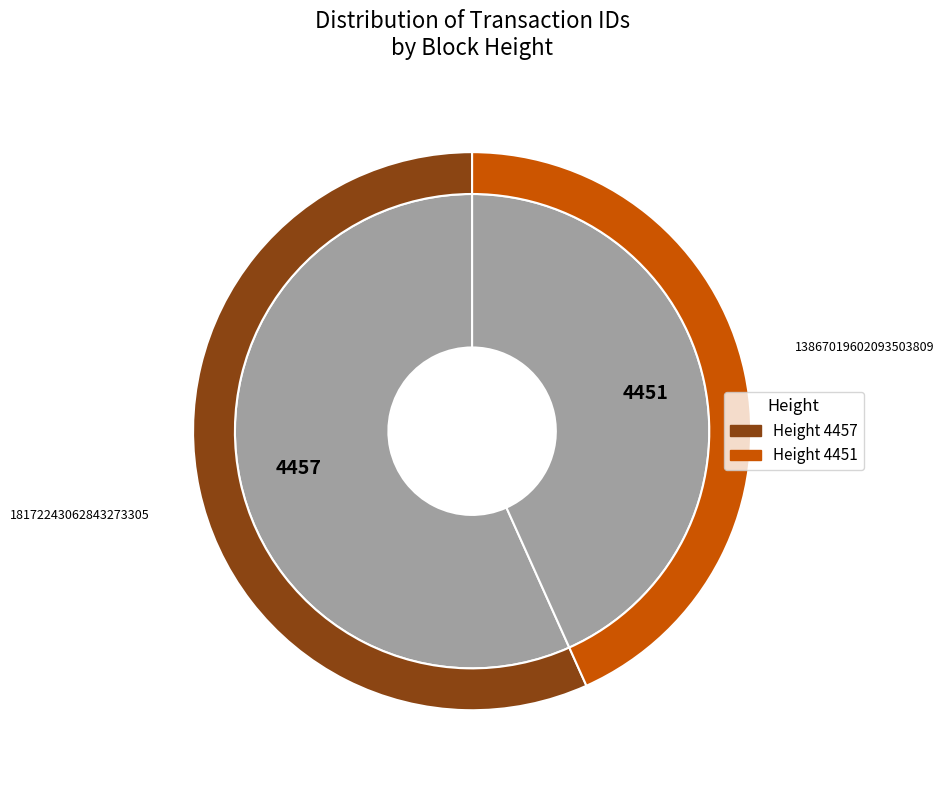

Which category has the smallest portion of the pie?

4451